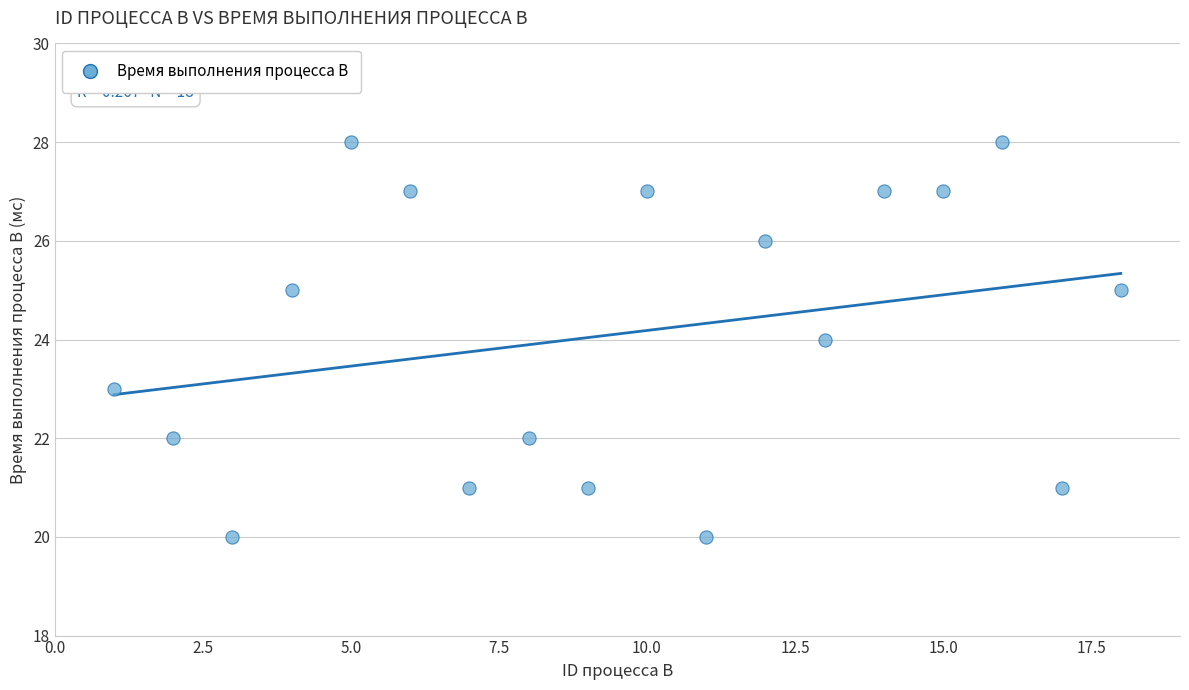

What is the range of Y values (max minus min)?

8